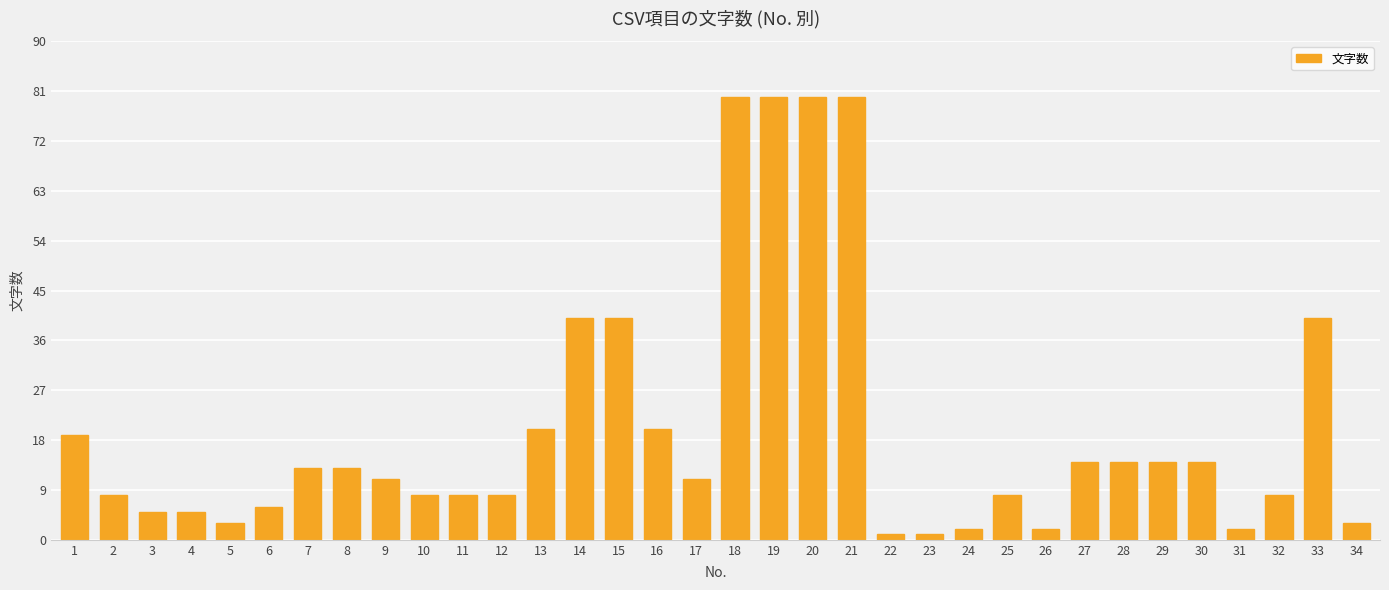

Which has a higher value, 19 or 11?

19